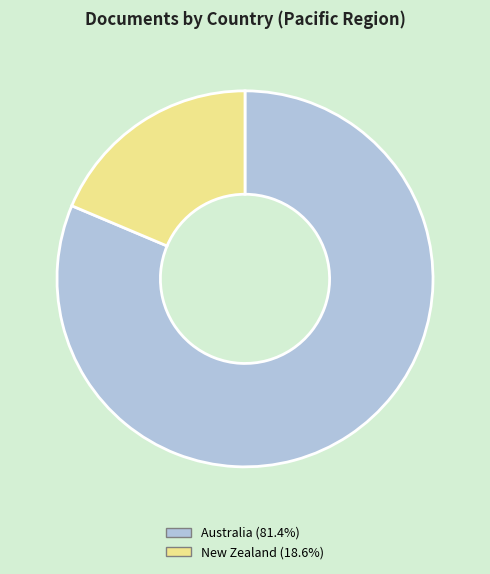

What is the ratio of the value at Australia to the value at New Zealand?

4.4